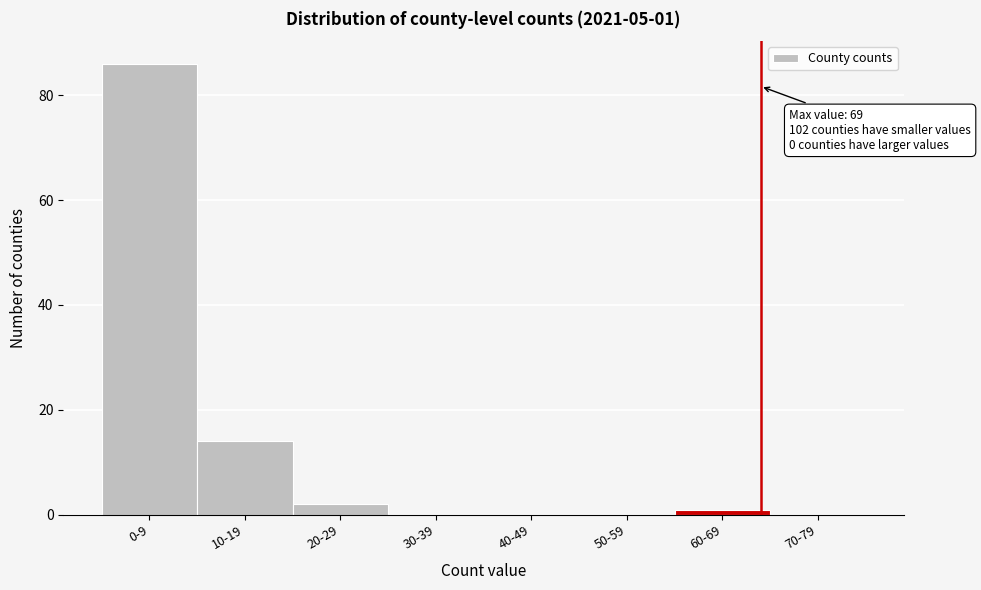

Reading right to left, transcribe all the data shown in this chart.

70-79=0	60-69=1	50-59=0	40-49=0	30-39=0	20-29=2	10-19=14	0-9=86